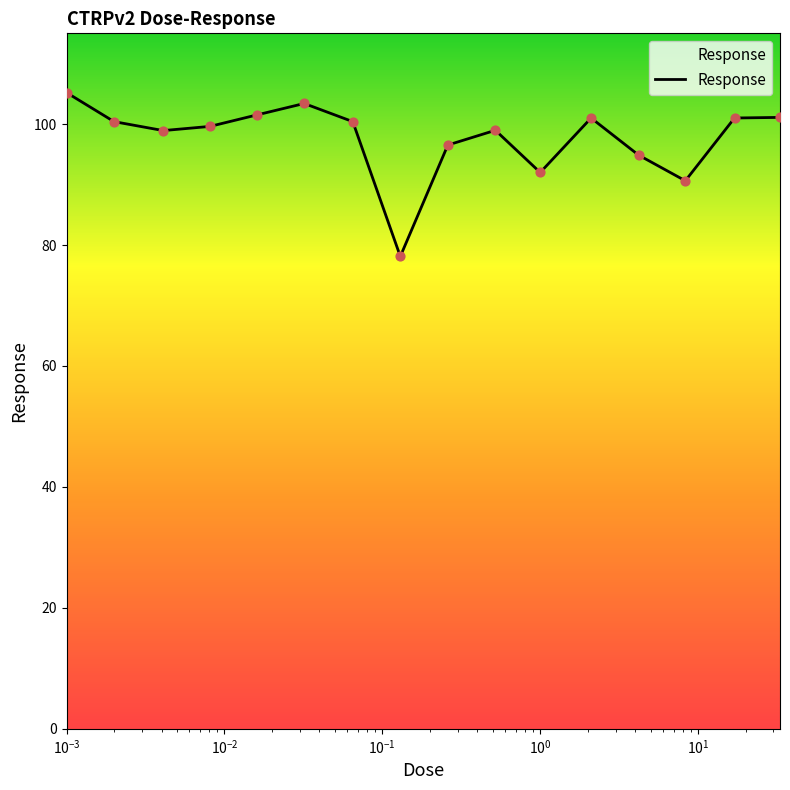

What is the difference between the maximum and minimum values?

27.1